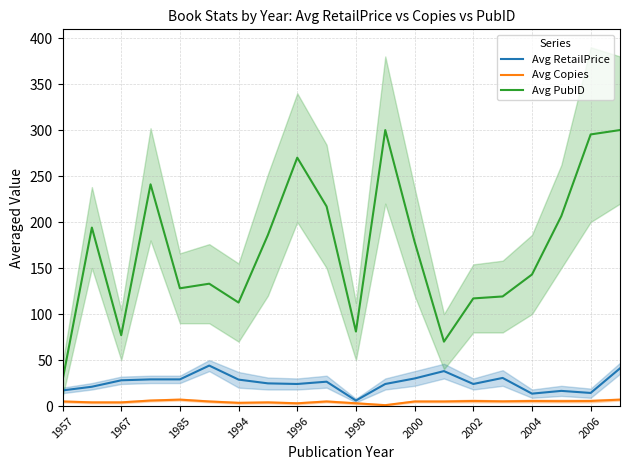

How many lines are shown in the chart?

3